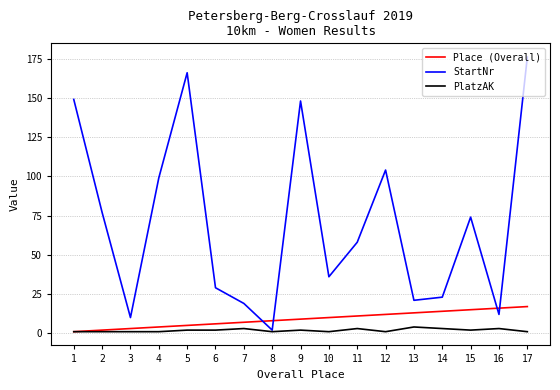

True or false: PlatzAK has more than 0 points higher than both neighbors.

True